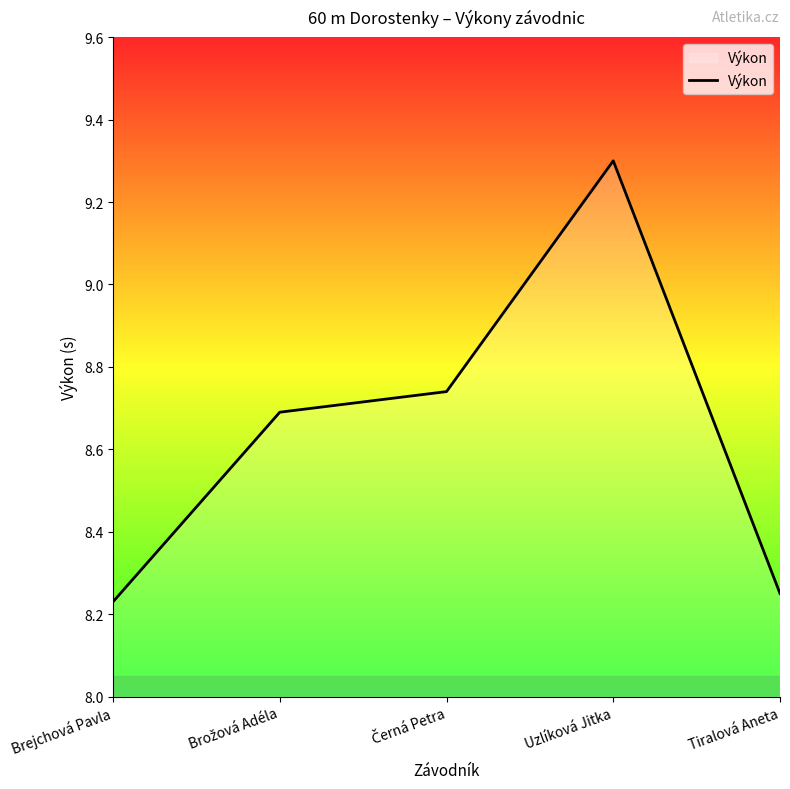

What position from the right is Uzlíková Jitka?

2